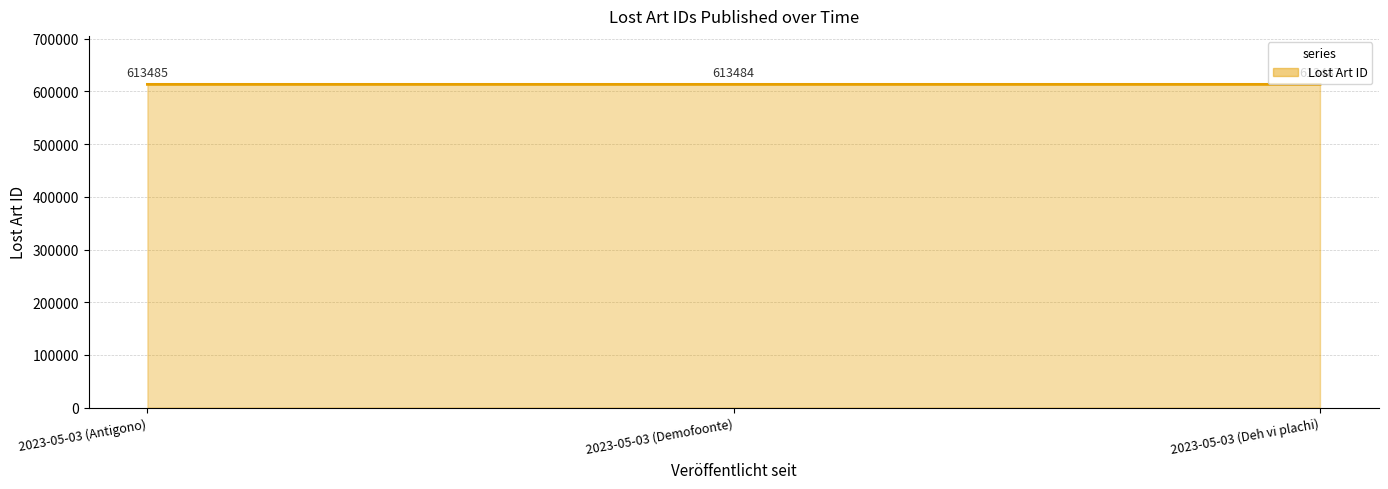

Approximately how many times larger is the value at 2023-05-03 (Demofoonte) compared to 2023-05-03 (Deh vi plachi)?

1.0